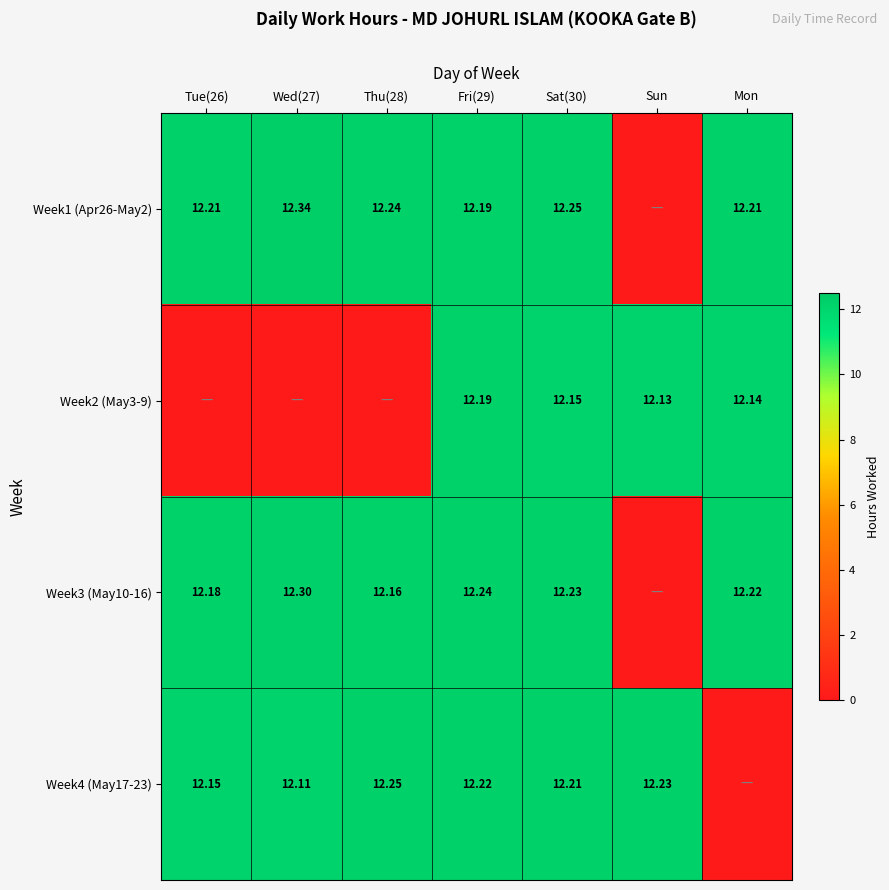

Is the value of Week4 (May17-23) at Thu(28) greater than the value of Week2 (May3-9) at Sat(30)?

Yes